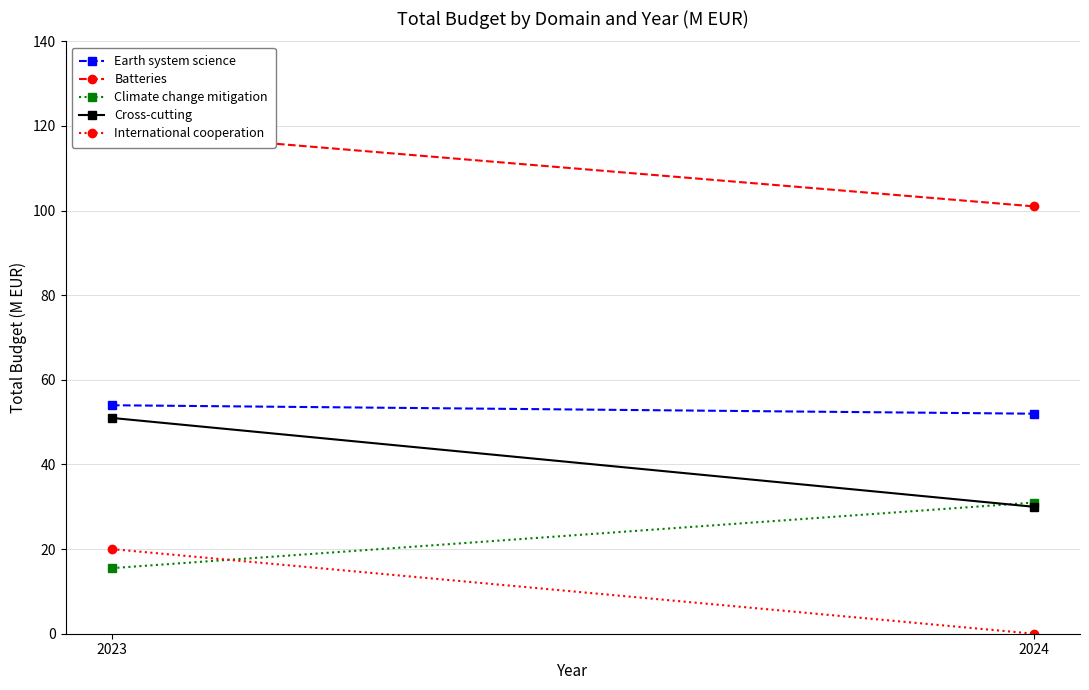

What is the approximate value of Climate change mitigation at 2023?

15.5